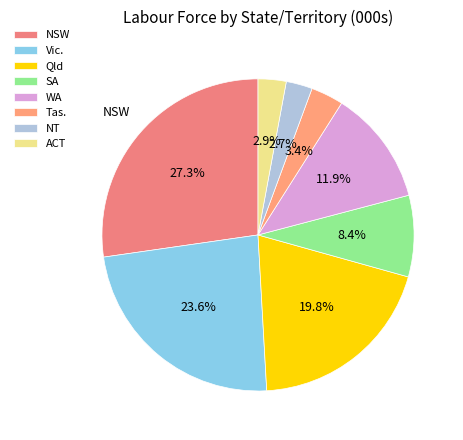

Is there any slice that represents more than half of the pie?

No